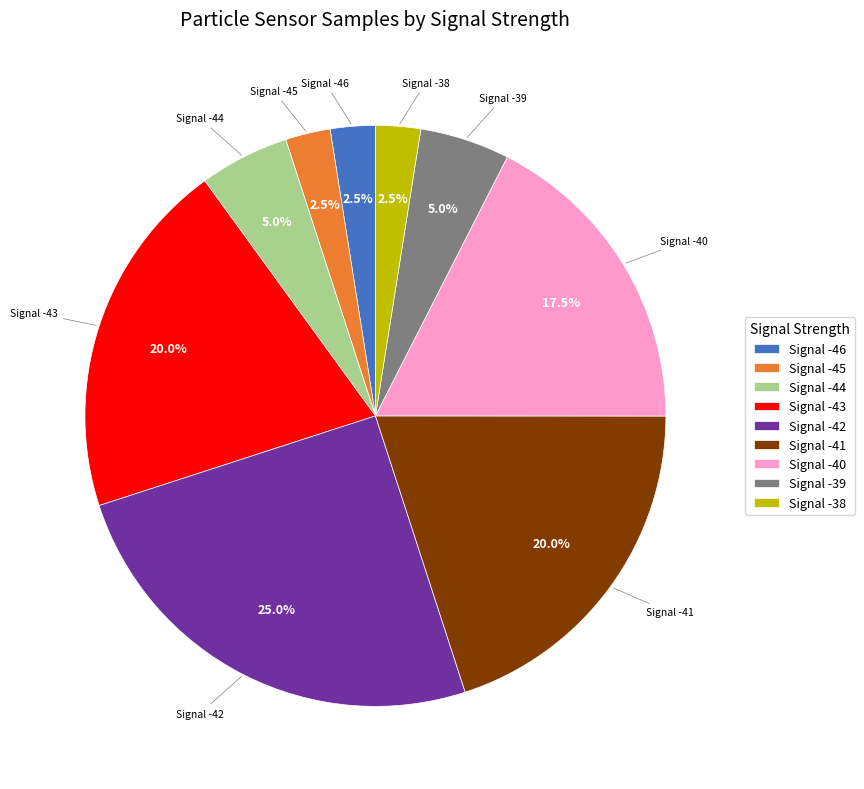

Which slice is the largest?

Signal -42